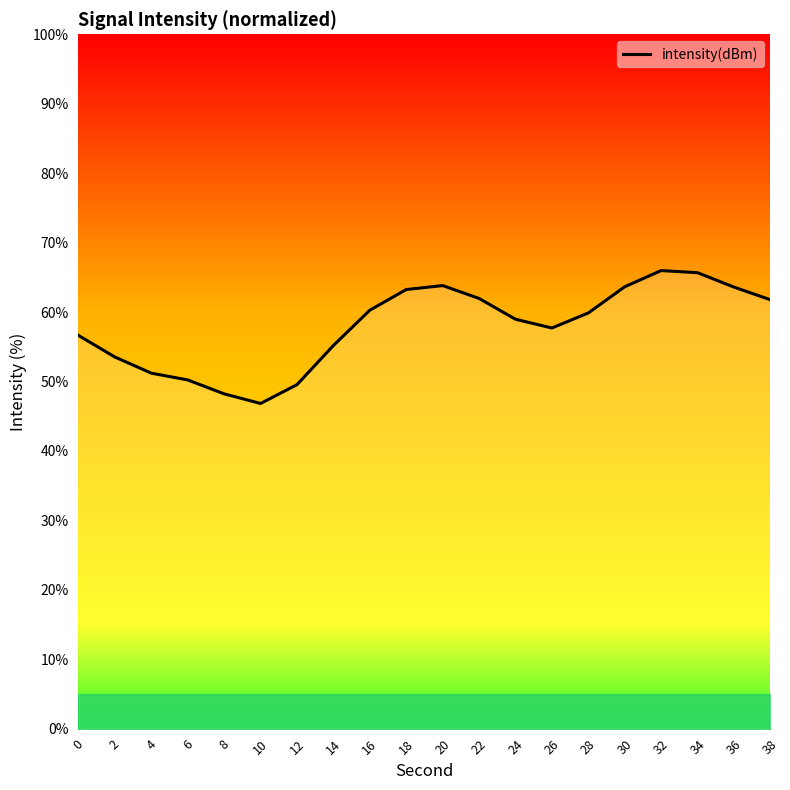

What is the difference between the values at 32 and 26?

8.3